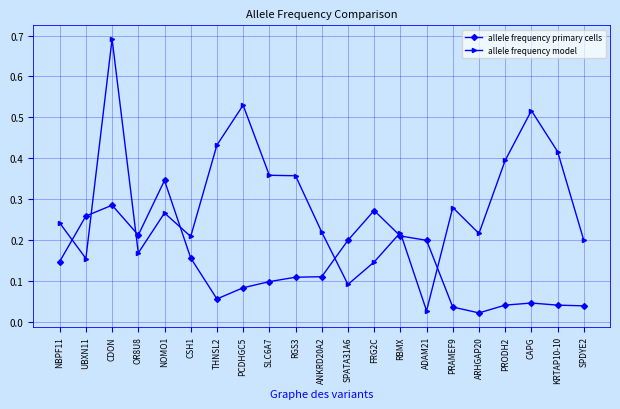

True or false: allele frequency model has more than 1 points higher than both neighbors.

True